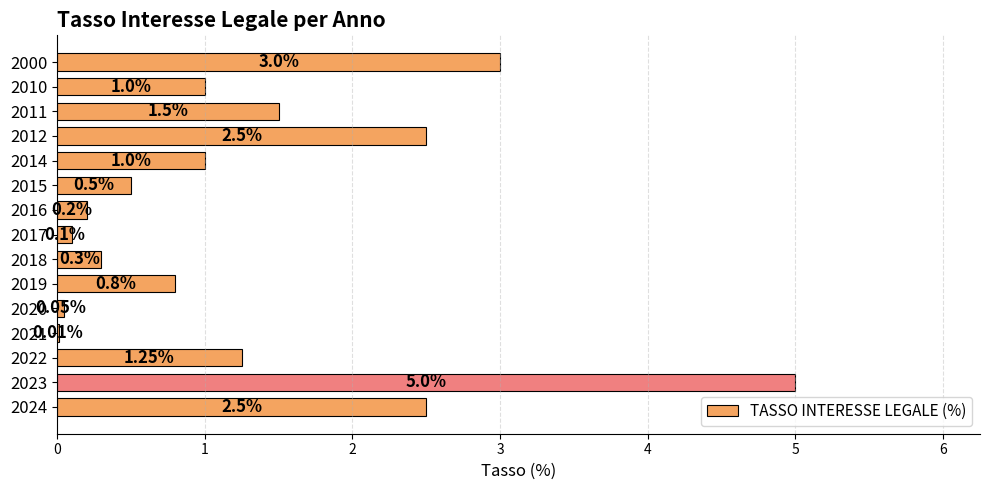

What is the sum of the values at 2018 and 2015?

0.8